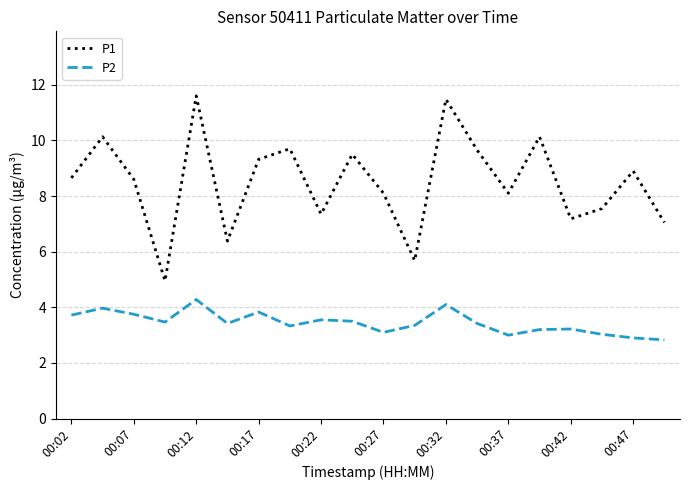

Which series has the largest range (max minus min)?

P1